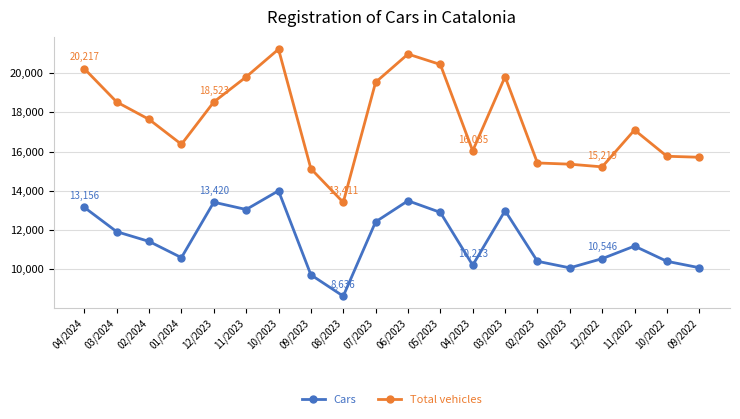

What is the difference between the maximum and second lowest values in the Cars series?

4281